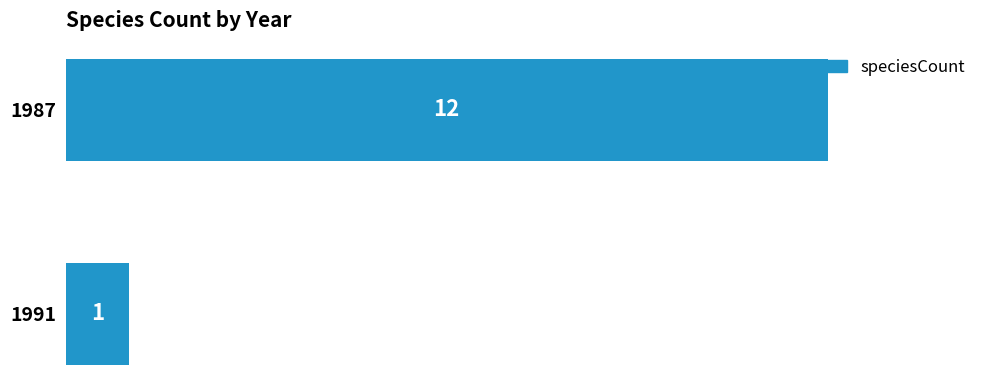

Is it true that the value at 1987 is 12?

True